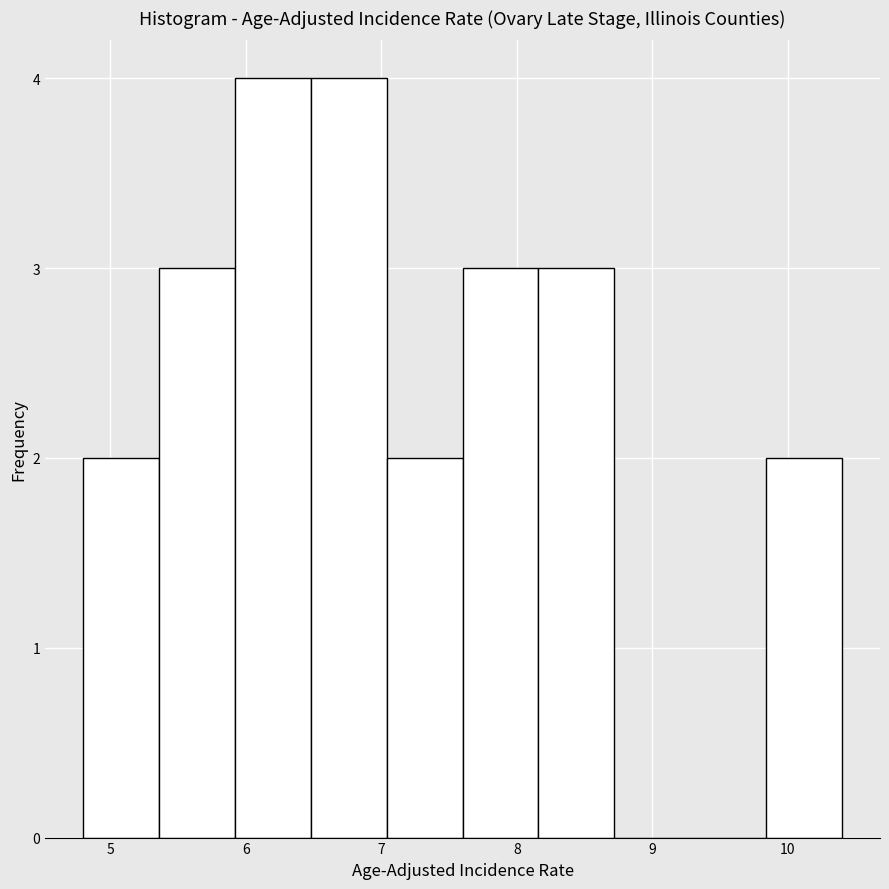

Reading left to right, list every bar in this chart as the range it spans on the x-axis followed by its height. Neither the bar edges nor the heights are printed on the chart, so give them approximately, as read against the axes.

4.80 to 5.36: 2
5.36 to 5.92: 3
5.92 to 6.48: 4
6.48 to 7.04: 4
7.04 to 7.60: 2
7.60 to 8.16: 3
8.16 to 8.72: 3
8.72 to 9.28: 0
9.28 to 9.84: 0
9.84 to 10.40: 2